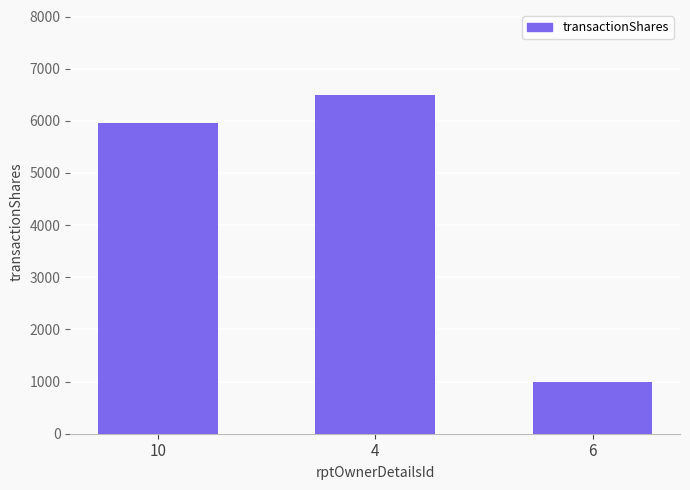

The value at 6 is 1000. True or false?

True